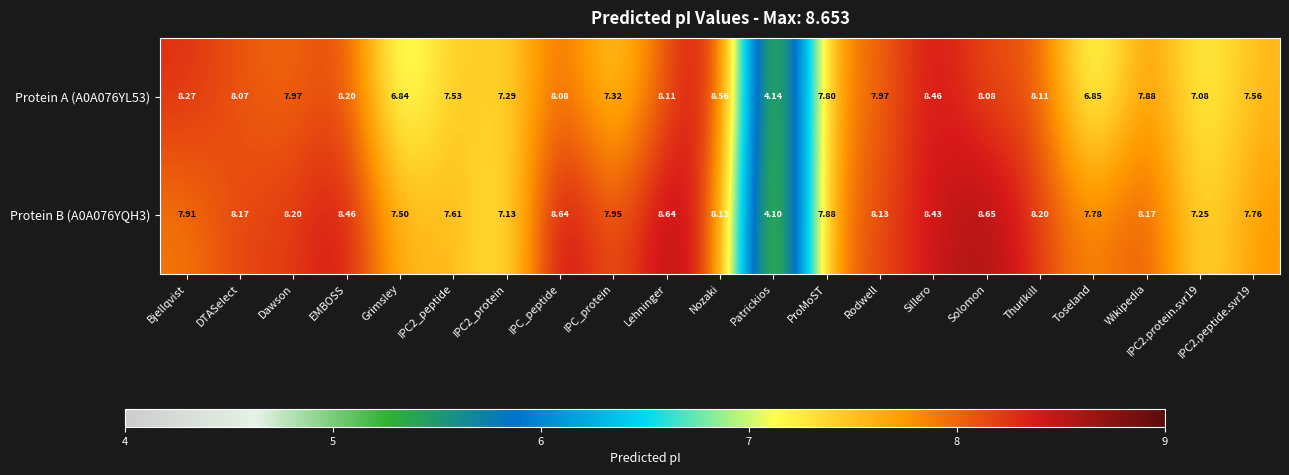

At which label does Protein A (A0A076YL53) first exceed 7?

Bjellqvist